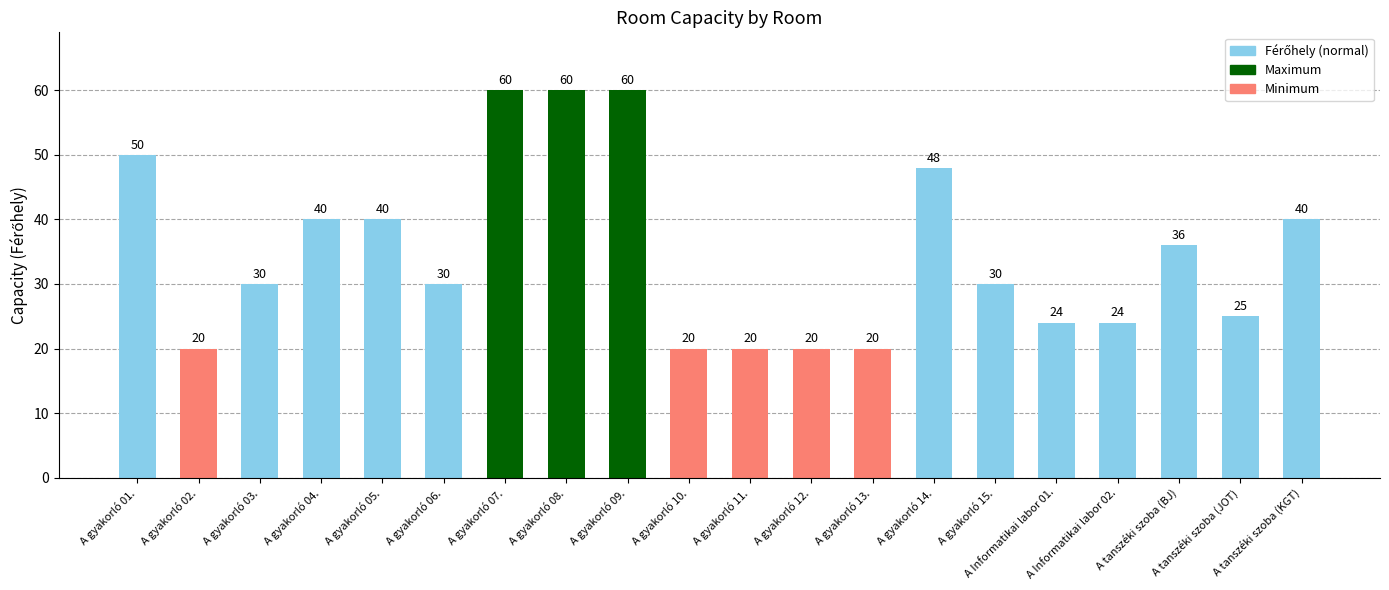

What is the ratio of the value at A tanszéki szoba (JOT) to the value at A tanszéki szoba (KGT)?

0.6